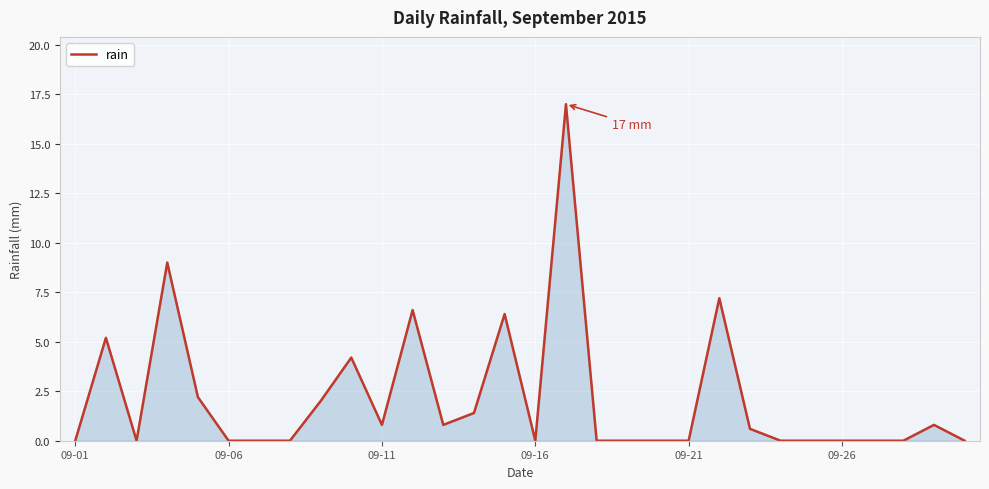

What is the difference between the maximum and minimum values?

17.0